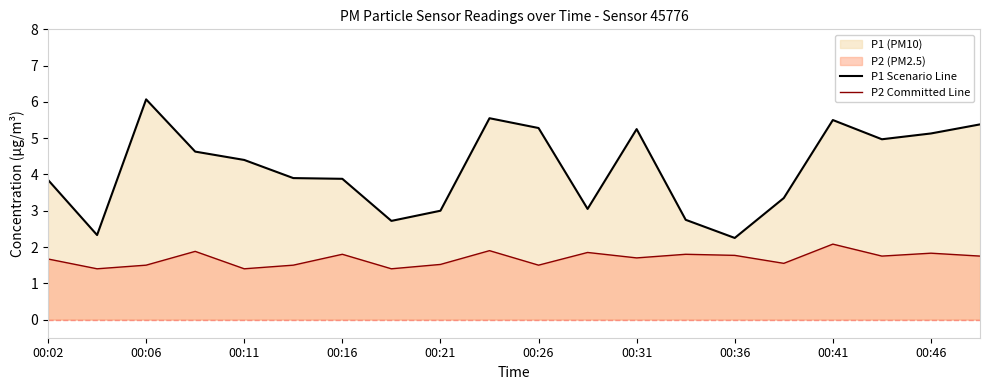

The P1 Scenario Line series shows 1.8 at 00:21. True or false?

False